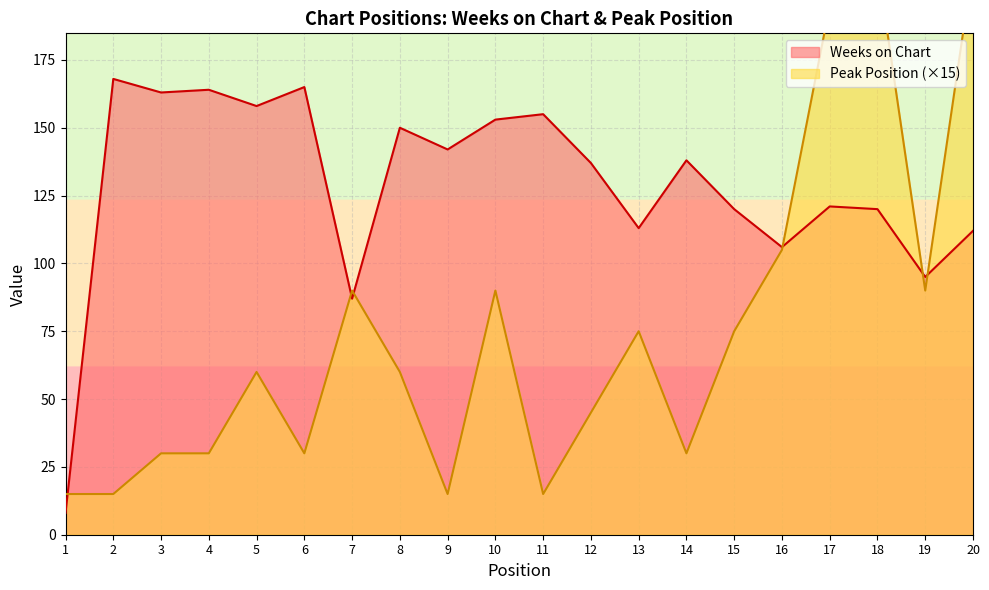

True or false: Peak Position and Weeks on Chart cross at least once.

True